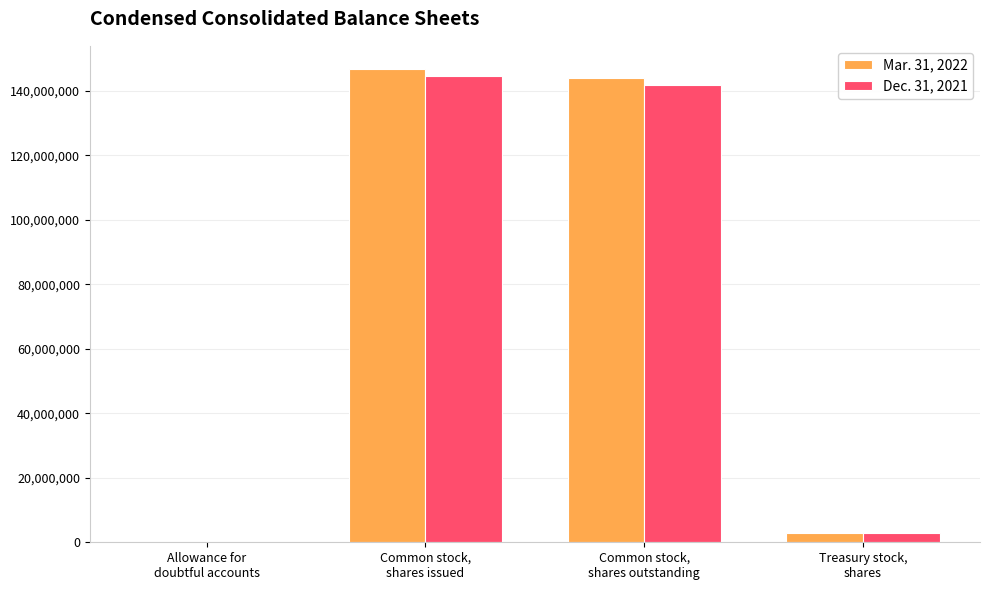

Count the number of categories in the chart.

4